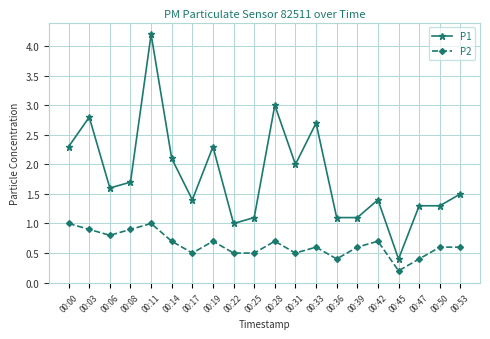

How many lines are shown in the chart?

2